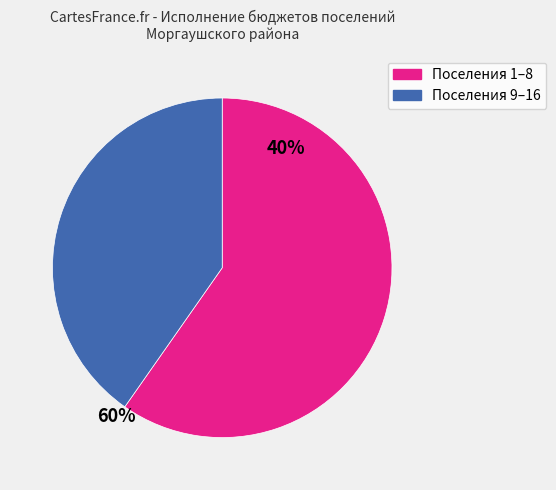

Does any single category account for the majority?

Yes